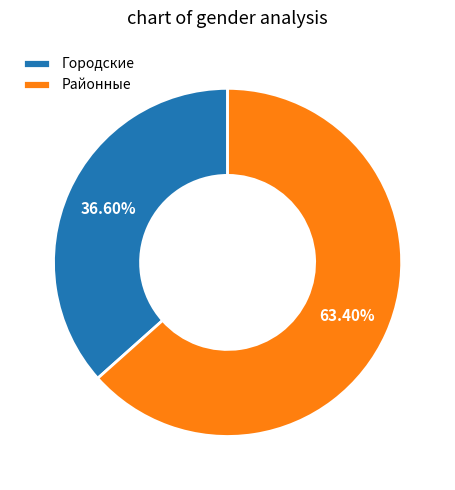

To the nearest percent, what is the difference between the Городские and Районные slice percentages?

27%